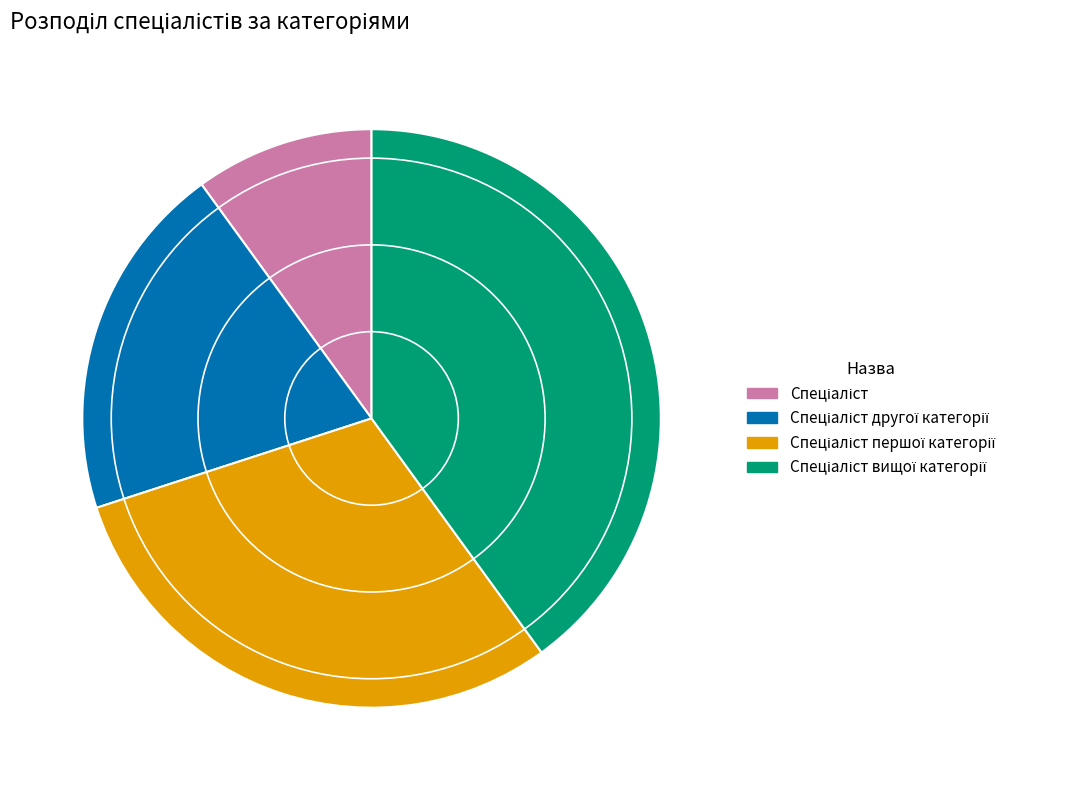

Is there any slice that represents more than half of the pie?

No